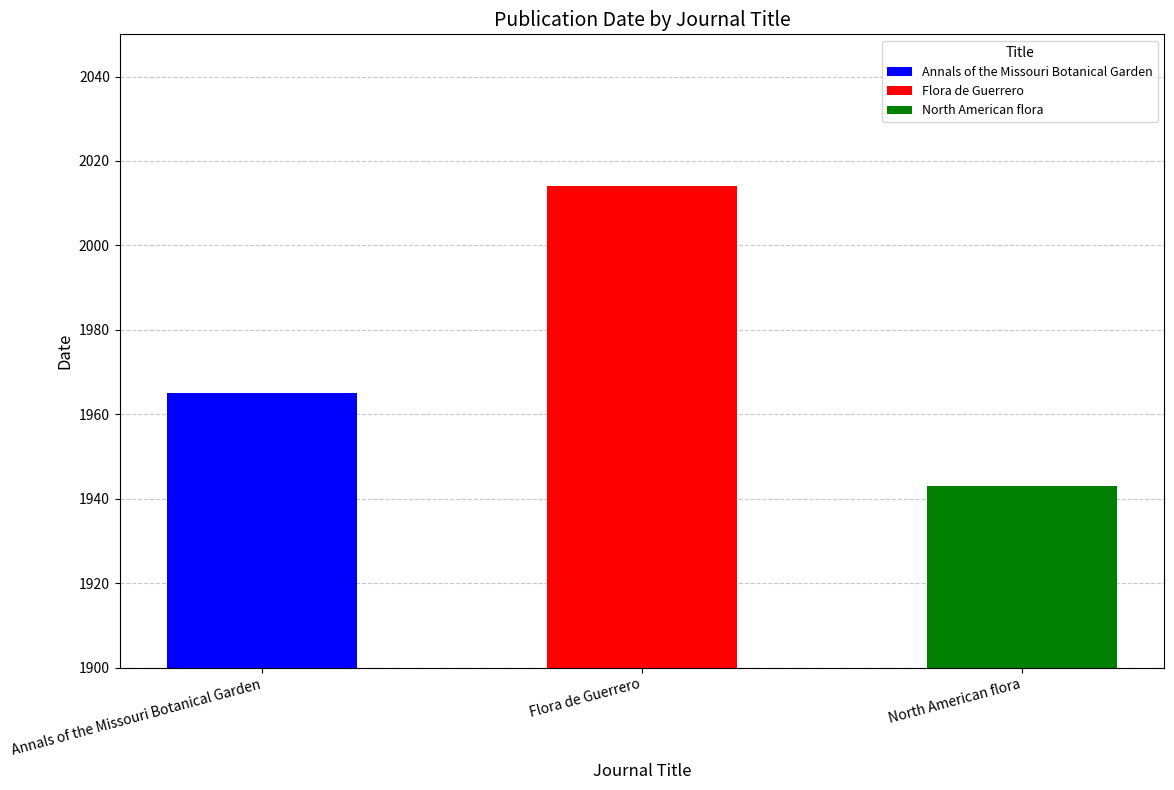

Where is the data nearest to the value 1978?

Annals of the Missouri Botanical Garden